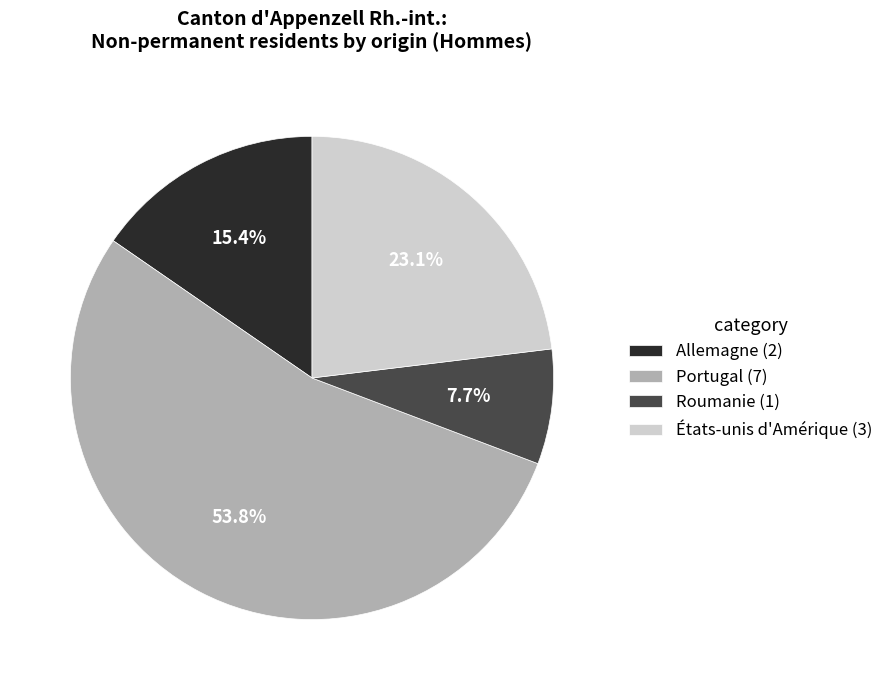

Is there a majority slice in this chart?

Yes